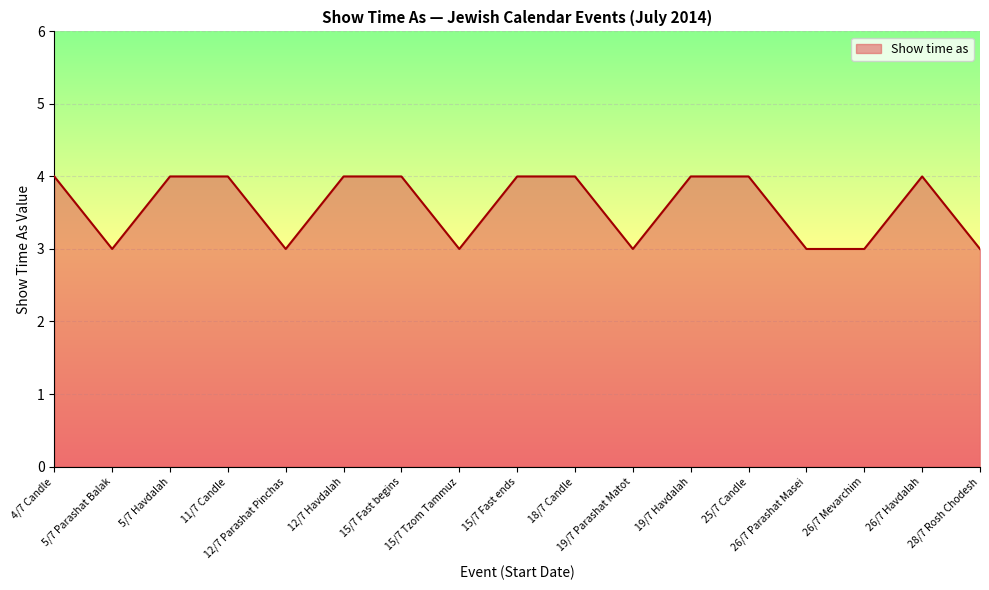

At which category does the data reach its first local valley?

5/7 Parashat Balak